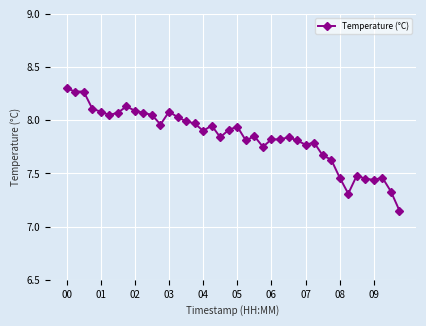

What is the sum of all values?

313.7